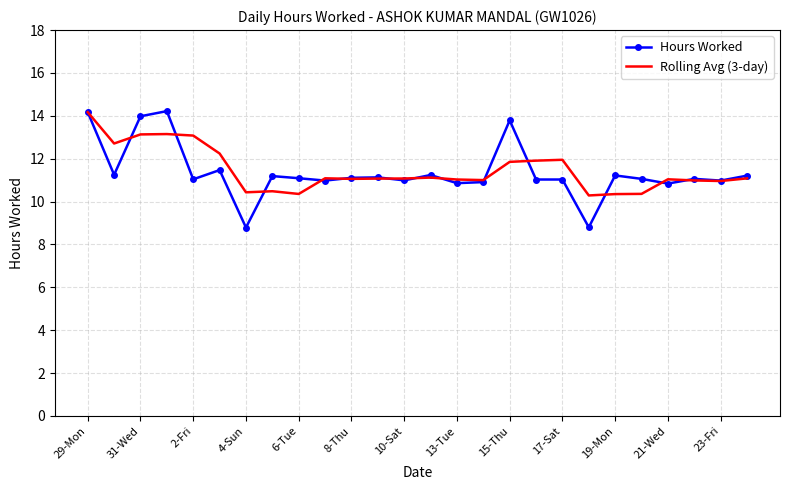

What is the minimum value for Rolling Avg (3-day)?

10.3